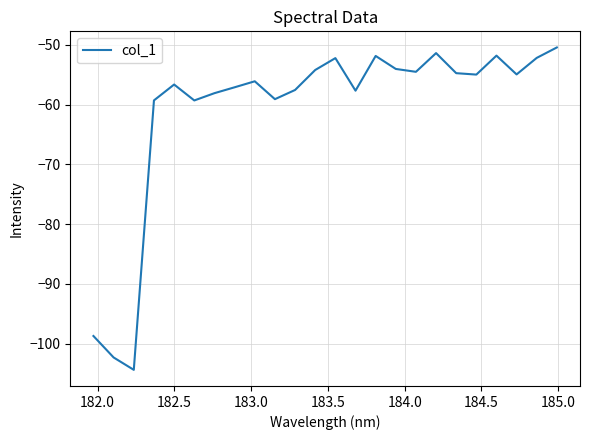

What is the greatest value displayed?

-50.5